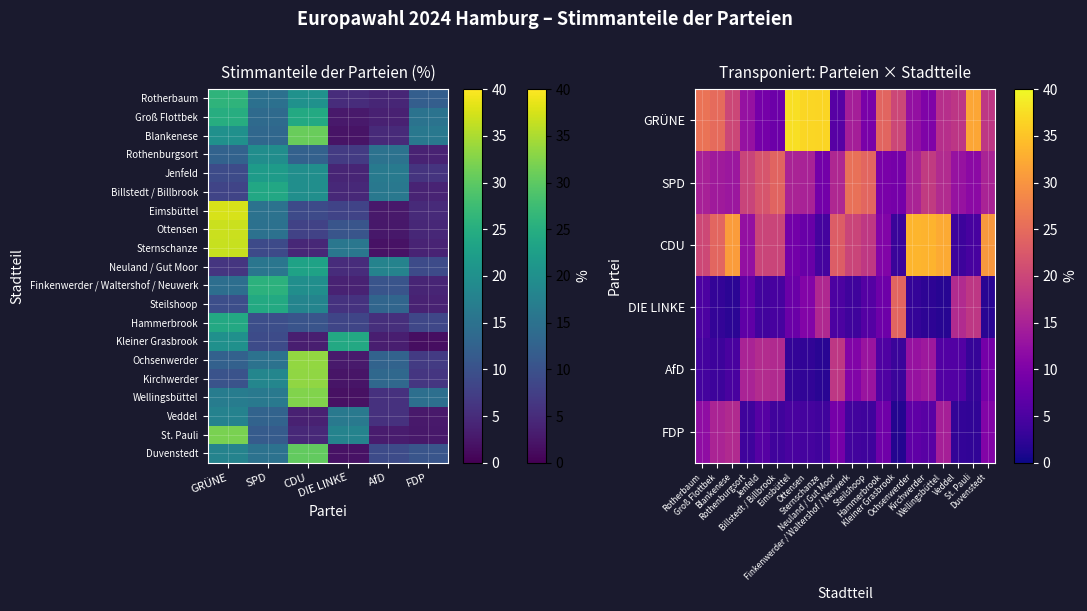

Where is Neuland / Gut Moor nearest to the value 14?

SPD